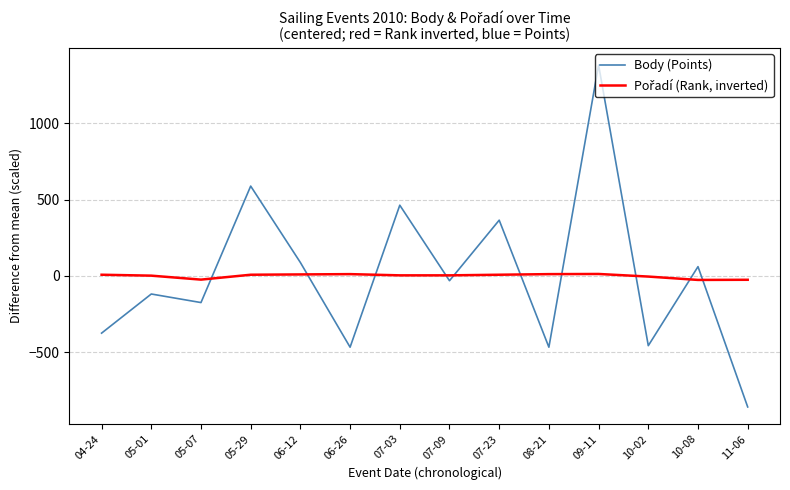

Which category has the lowest value in the Body (Points) series?

11-06